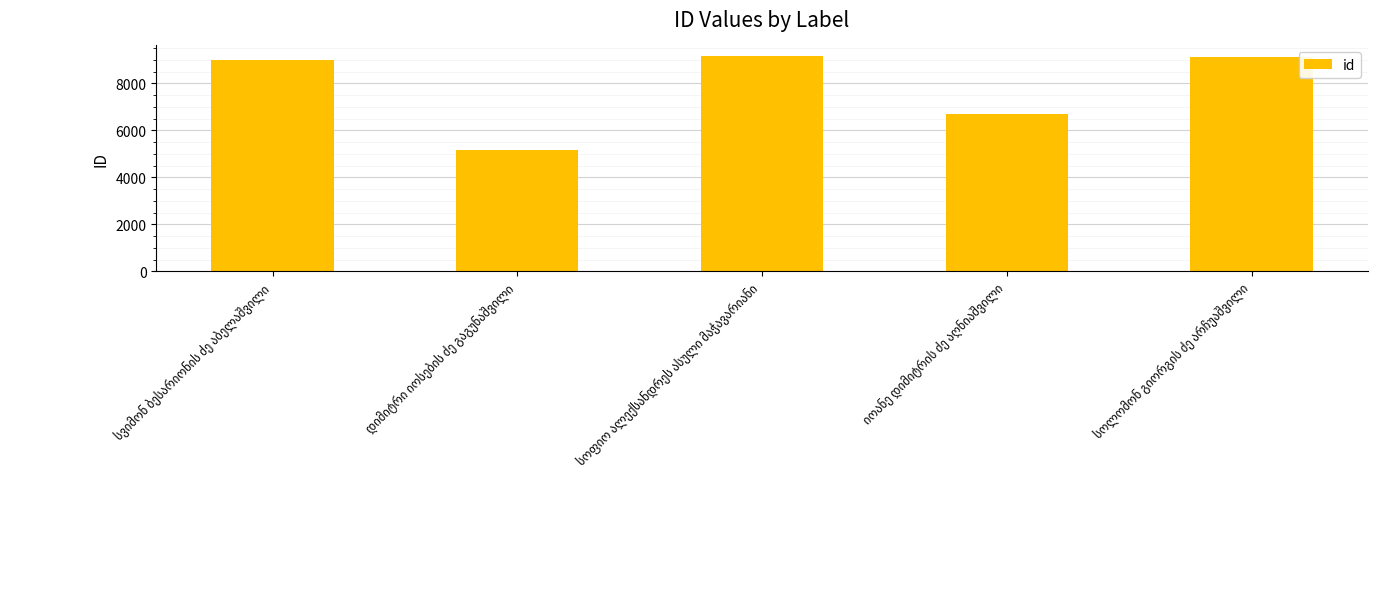

What is the smallest value displayed?

5157